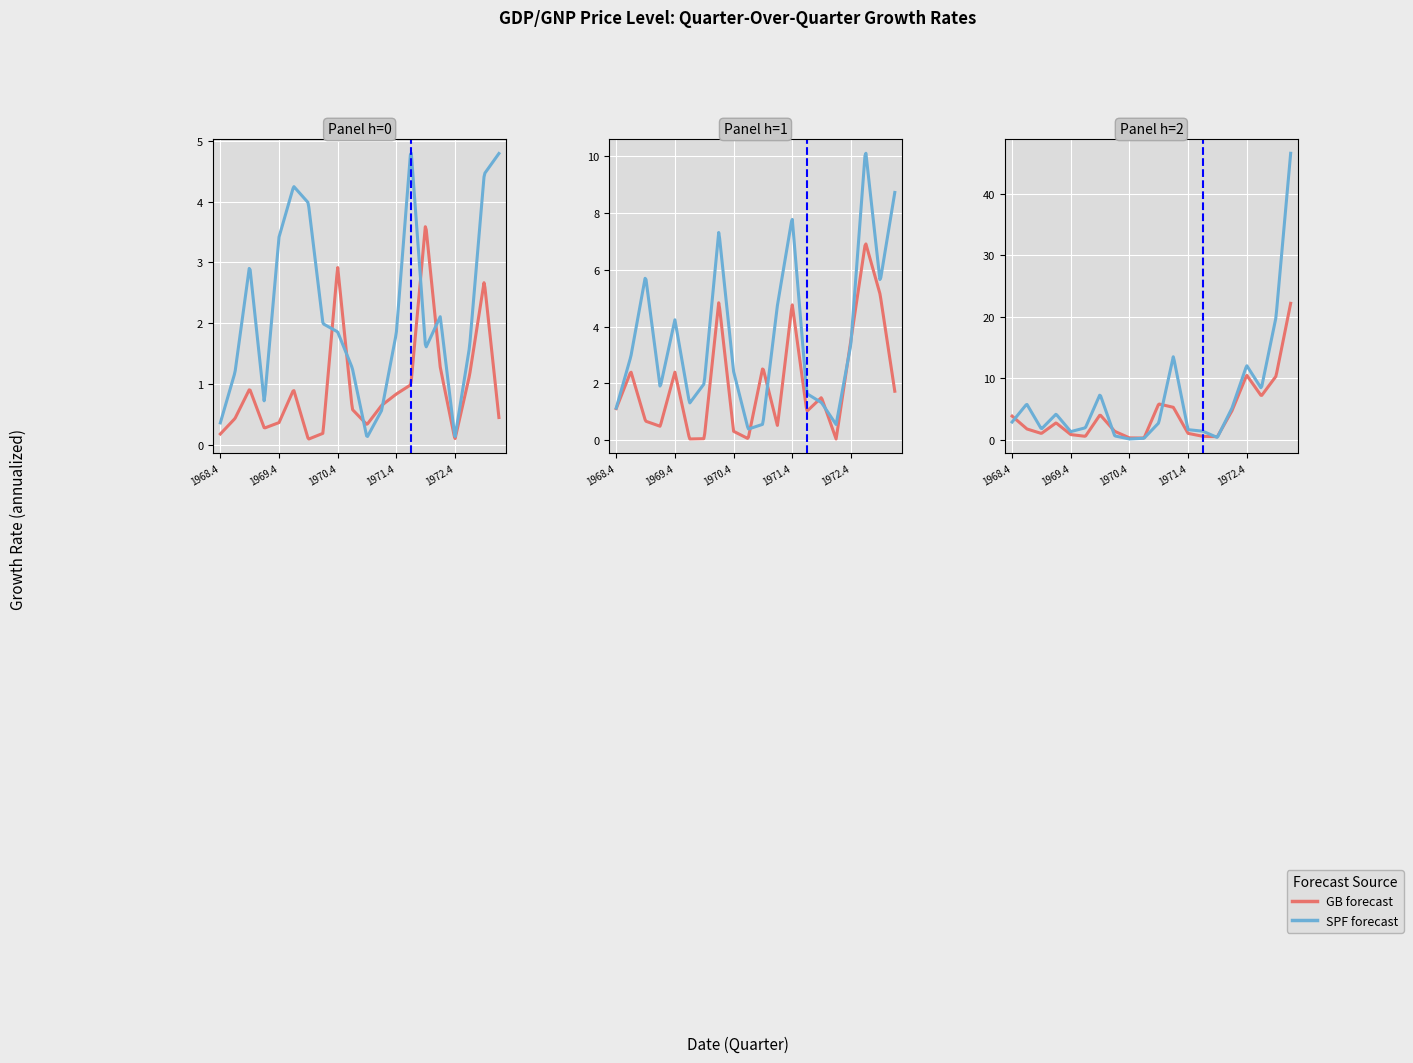

Reading left to right, transcribe all the data shown in this chart.

GB (h=0): 1968.4=0.2	1969.1=0.4	1969.2=0.9	1969.3=0.3	1969.4=0.4	1970.1=0.9	1970.2=0.1	1970.3=0.2	1970.4=2.9	1971.1=0.6	1971.2=0.3	1971.3=0.6	1971.4=0.8	1972.1=1.0	1972.2=3.6	1972.3=1.3	1972.4=0.1	1973.1=1.1	1973.2=2.7	1973.3=0.4
SPF (h=0): 1968.4=0.4	1969.1=1.2	1969.2=3.0	1969.3=0.7	1969.4=3.4	1970.1=4.3	1970.2=4.0	1970.3=2.0	1970.4=1.9	1971.1=1.3	1971.2=0.1	1971.3=0.6	1971.4=1.8	1972.1=4.9	1972.2=1.6	1972.3=2.1	1972.4=0.1	1973.1=1.6	1973.2=4.5	1973.3=4.8
GB (h=1): 1968.4=1.1	1969.1=2.4	1969.2=0.7	1969.3=0.5	1969.4=2.4	1970.1=0.0	1970.2=0.1	1970.3=4.9	1970.4=0.3	1971.1=0.1	1971.2=2.6	1971.3=0.5	1971.4=4.8	1972.1=1.0	1972.2=1.5	1972.3=0.0	1972.4=3.5	1973.1=7.0	1973.2=5.1	1973.3=1.7
SPF (h=1): 1968.4=1.1	1969.1=3.0	1969.2=5.8	1969.3=1.9	1969.4=4.3	1970.1=1.3	1970.2=2.0	1970.3=7.4	1970.4=2.4	1971.1=0.4	1971.2=0.6	1971.3=4.8	1971.4=7.8	1972.1=1.6	1972.2=1.3	1972.3=0.6	1972.4=3.4	1973.1=10.3	1973.2=5.6	1973.3=8.7
GB (h=2): 1968.4=3.8	1969.1=1.7	1969.2=1.0	1969.3=2.7	1969.4=0.8	1970.1=0.5	1970.2=4.0	1970.3=1.3	1970.4=0.3	1971.1=0.3	1971.2=5.8	1971.3=5.3	1971.4=1.0	1972.1=0.5	1972.2=0.5	1972.3=4.7	1972.4=10.5	1973.1=7.1	1973.2=10.3	1973.3=22.2
SPF (h=2): 1968.4=2.9	1969.1=5.8	1969.2=1.7	1969.3=4.2	1969.4=1.3	1970.1=1.9	1970.2=7.4	1970.3=0.6	1970.4=0.1	1971.1=0.2	1971.2=2.7	1971.3=13.6	1971.4=1.6	1972.1=1.4	1972.2=0.3	1972.3=5.1	1972.4=12.1	1973.1=8.3	1973.2=19.9	1973.3=46.6